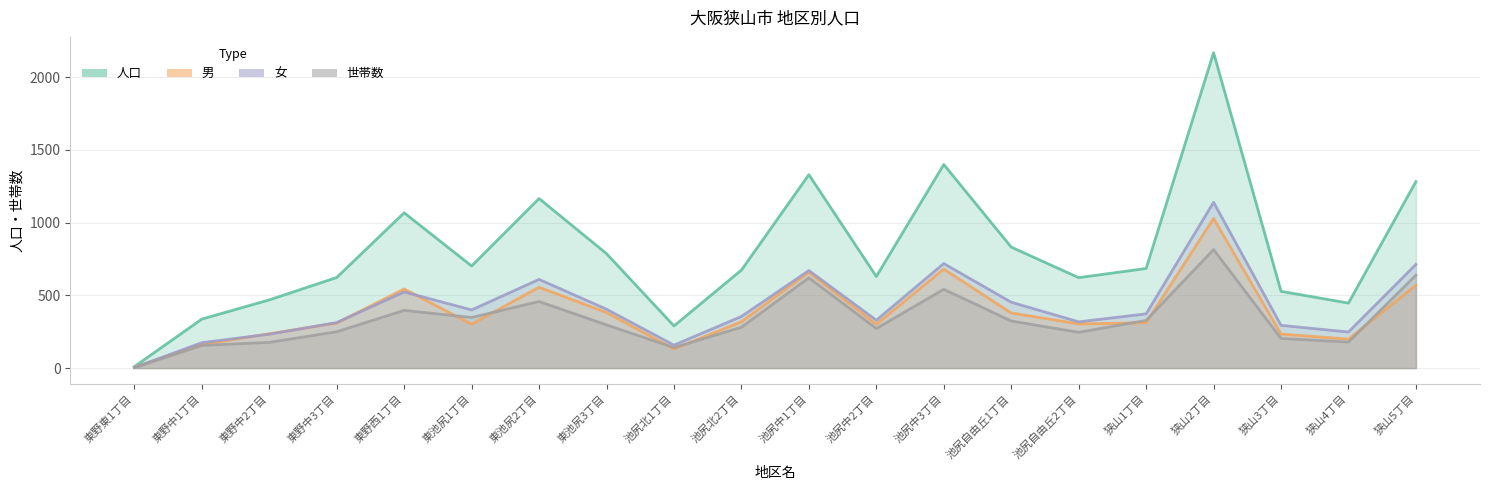

Which series changed the most between 東野中3丁目 and 狭山4丁目?

人口